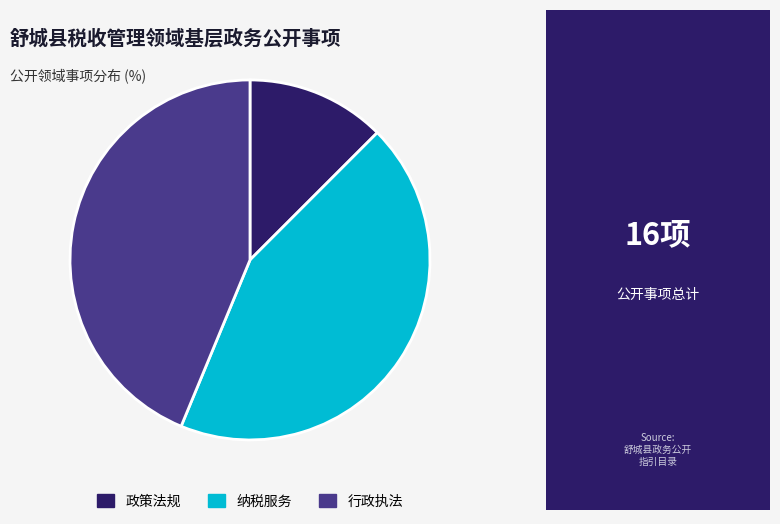

True or false: 行政执法 accounts for 44% of the total.

True